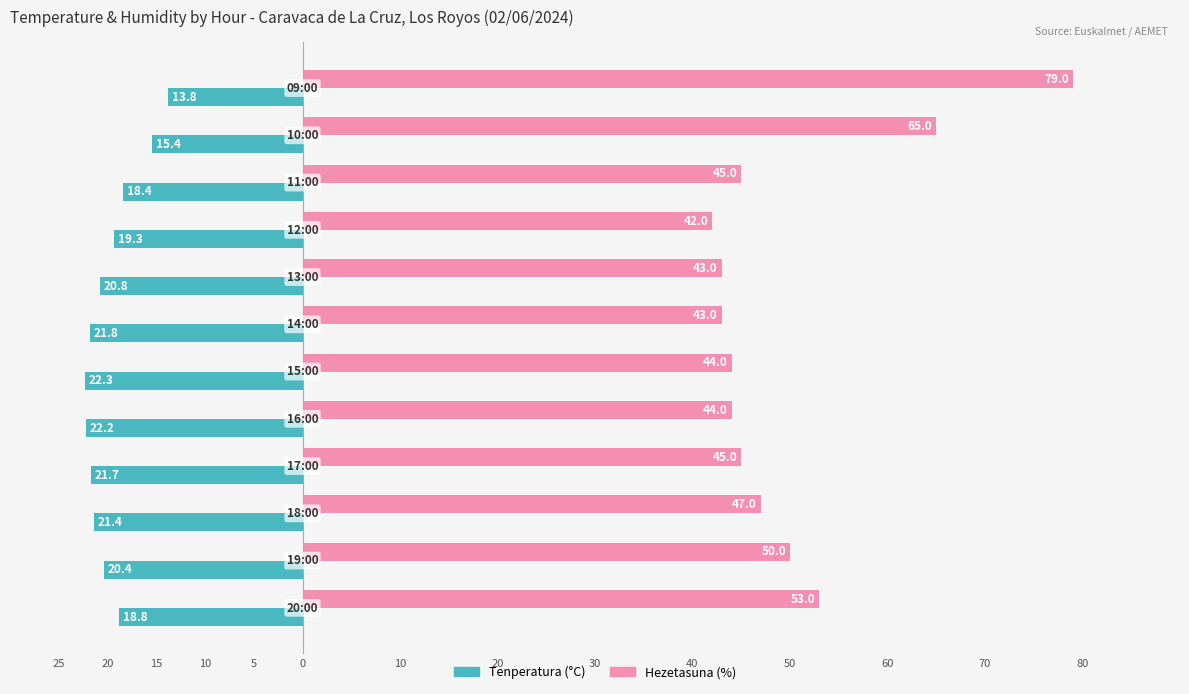

What are all the series names shown in the legend?

Tenperatura (°C), Hezetasuna (%)